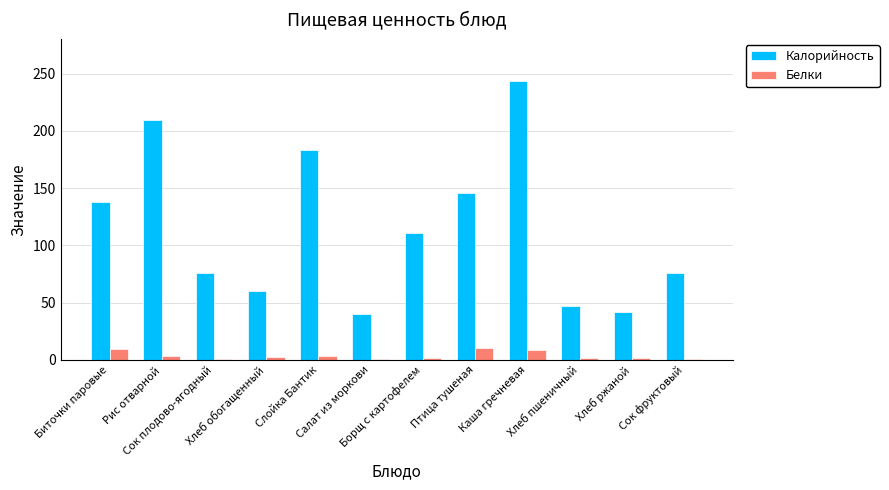

What value does the Калорийность series have at Хлеб обогащенный?

60.3